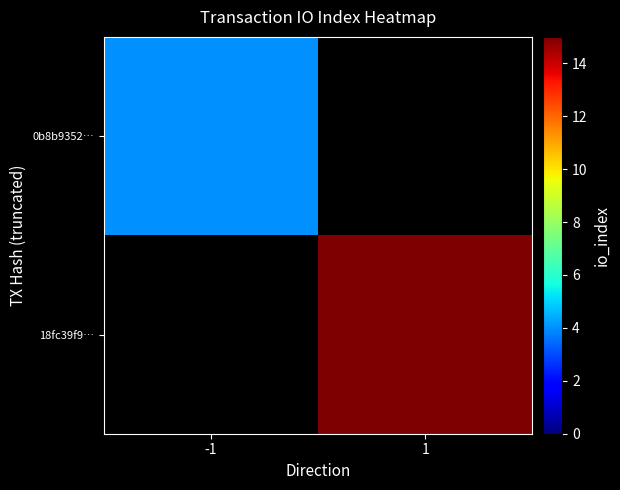

At how many categories does at least one series exceed 9?

1